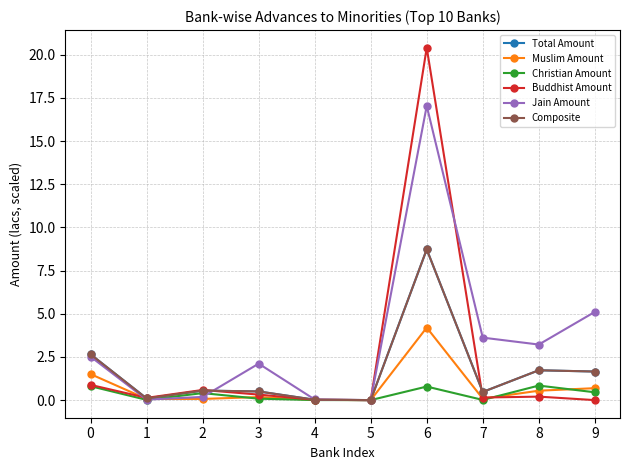

Is this an area chart (filled region under the line)?

No